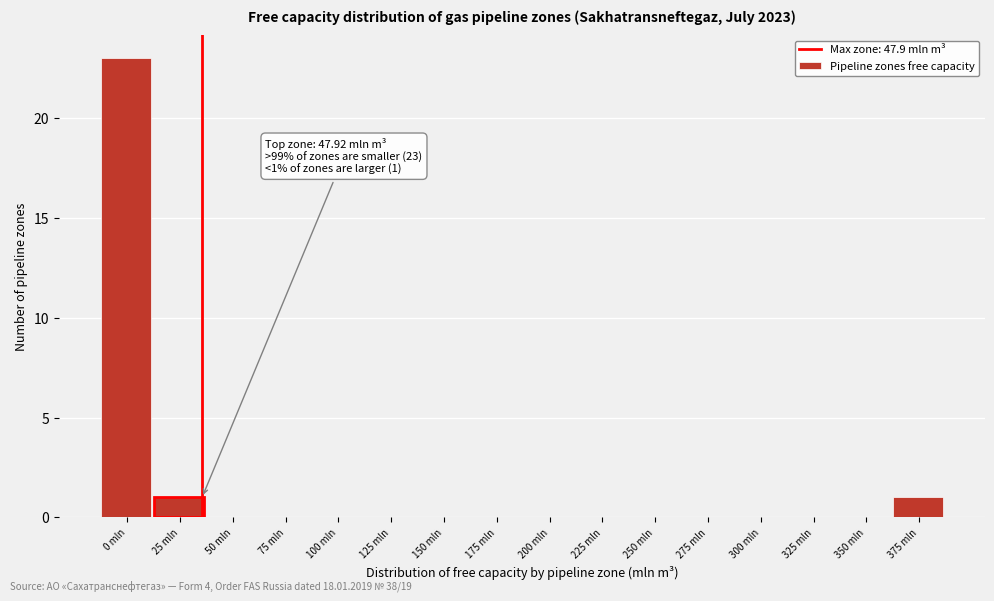

Reading left to right, list all the values displayed in this chart.

0 mln=23	25 mln=1	50 mln=0	75 mln=0	100 mln=0	125 mln=0	150 mln=0	175 mln=0	200 mln=0	225 mln=0	250 mln=0	275 mln=0	300 mln=0	325 mln=0	350 mln=0	375 mln=1